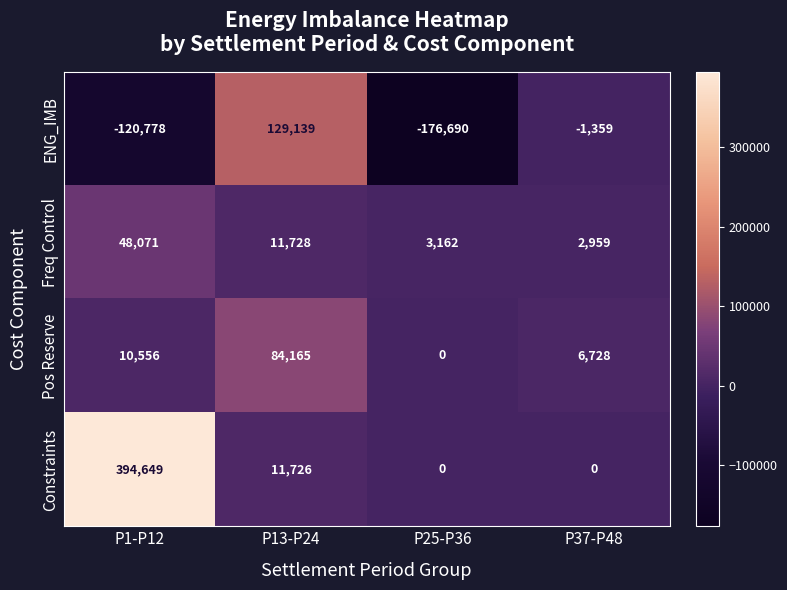

Reading left to right, list all the values displayed in this chart.

ENG_IMB: -120778	129139	-176690	-1359
Freq Control: 48071	11728	3162	2959
Pos Reserve: 10556	84165	0	6728
Constraints: 394649	11726	0	0